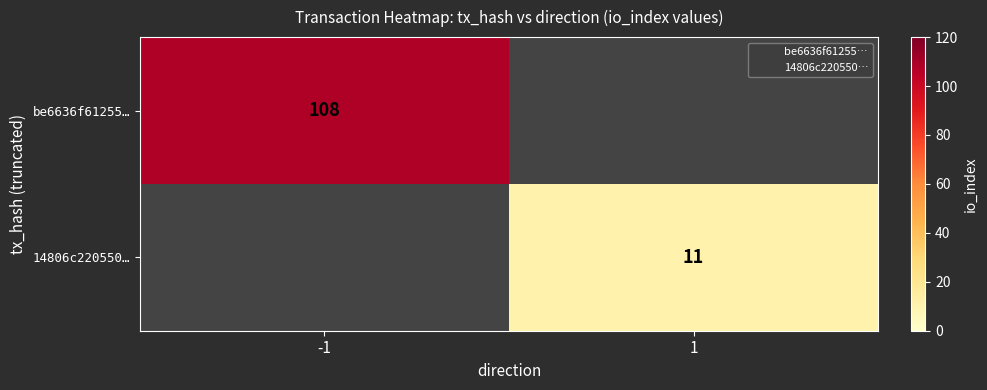

At which label is be6636f61255… closest to 108?

-1